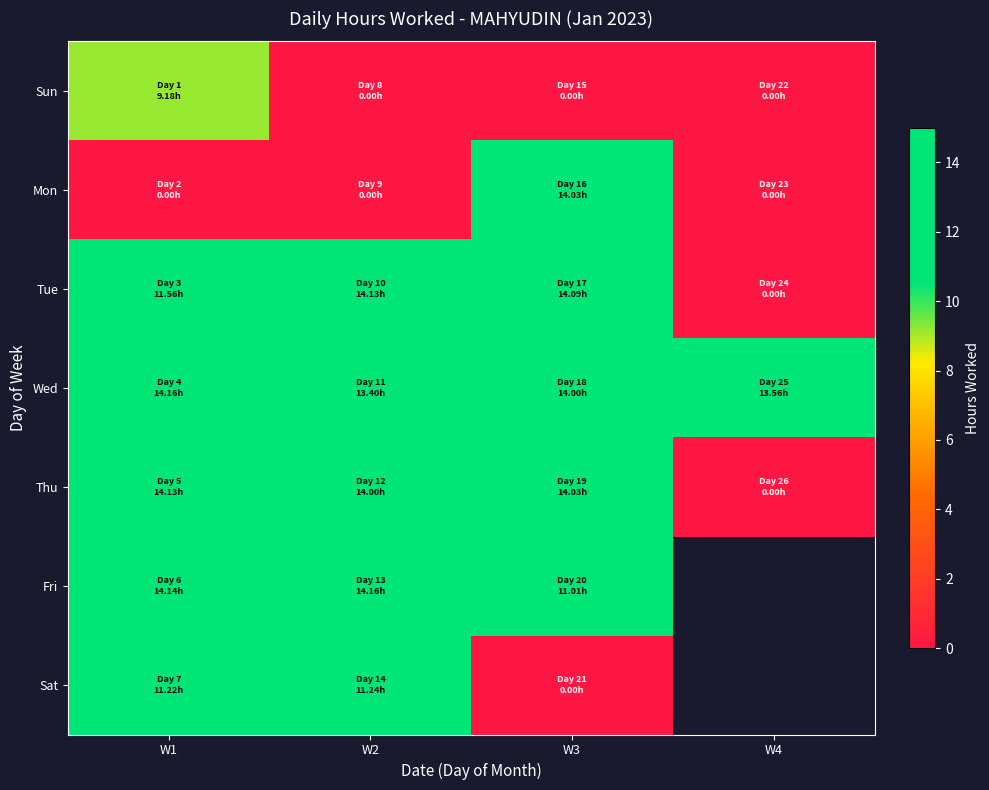

List the series in order of their peak value, highest first.

Wed, Fri, Tue, Thu, Mon, Sat, Sun